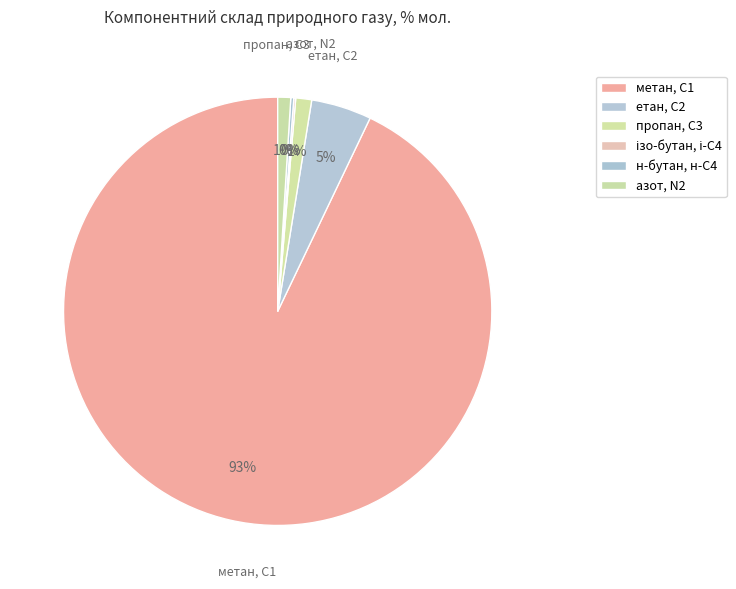

What is the change in value from метан, С1 to етан, С2?

-86.3